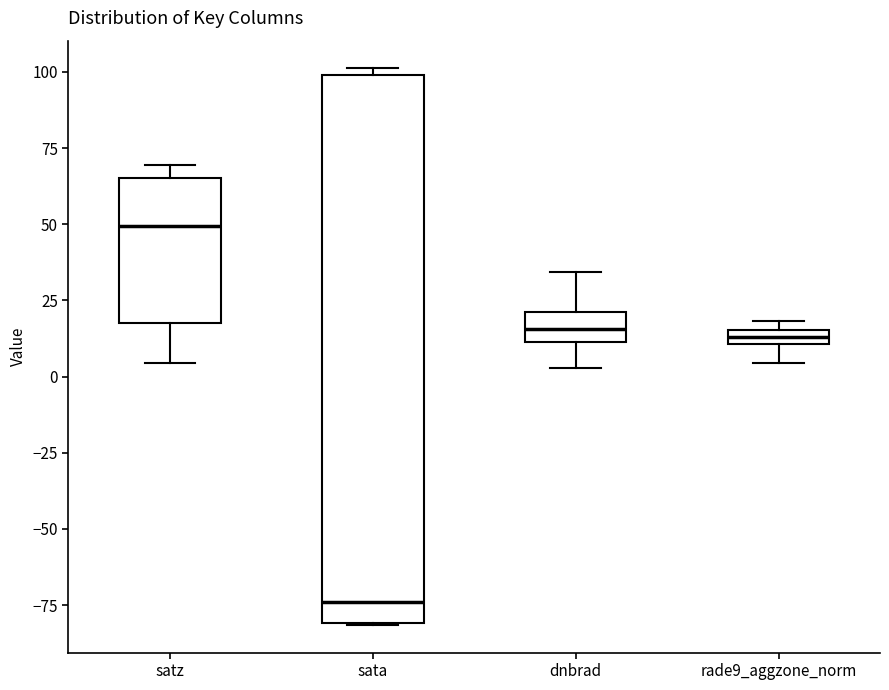

Which box has the highest median line?

satz